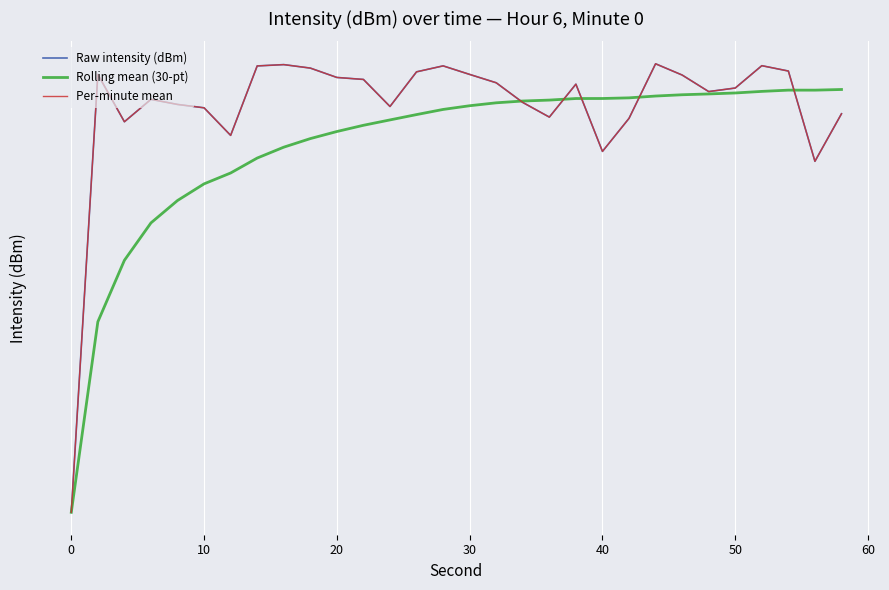

Is it true that Rolling mean (30-pt) equals -145.7 at 10?

True